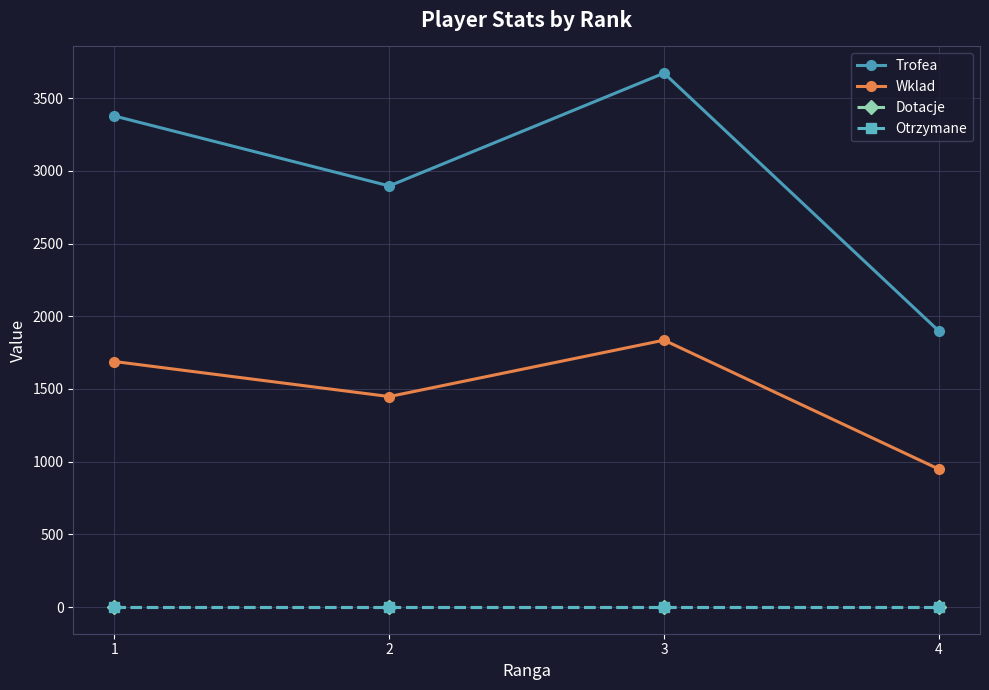

Is this an area chart (filled region under the line)?

No